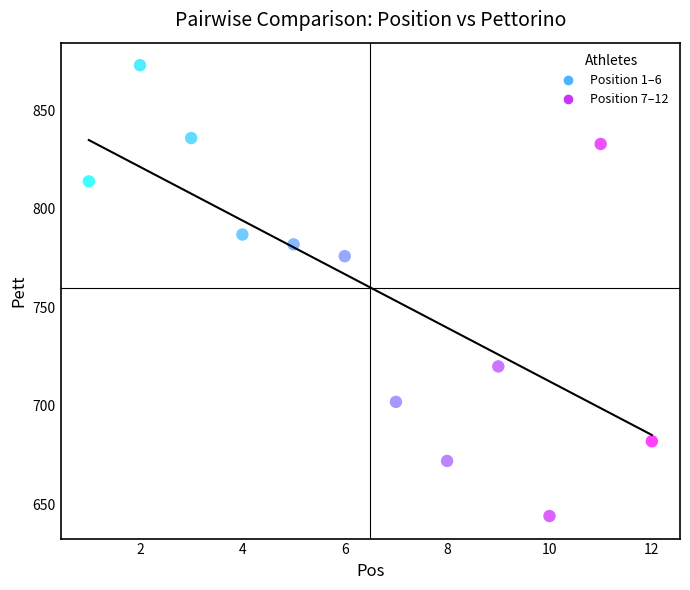

What Y value in the scatter plot is closest to 758?

776